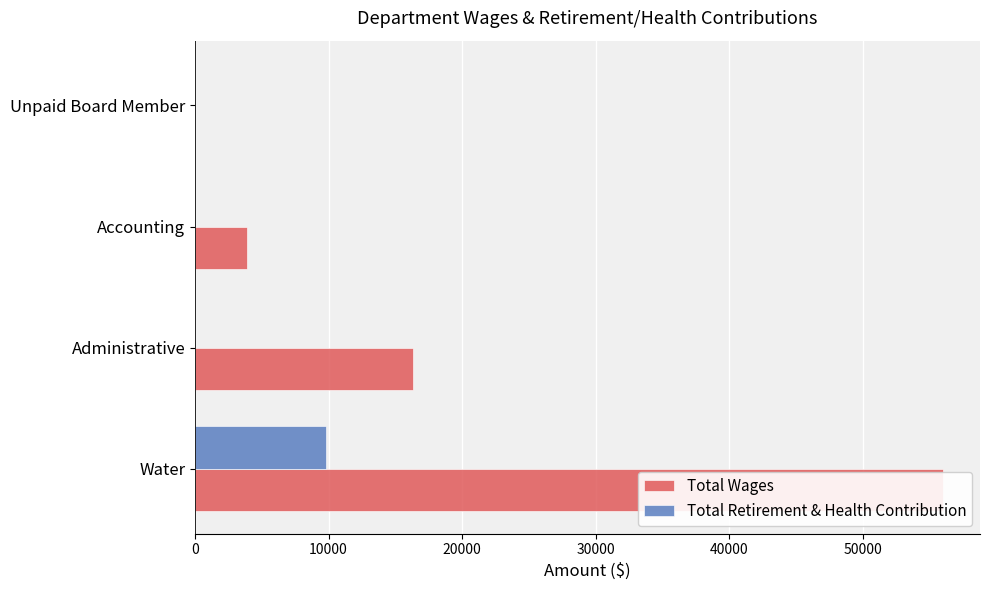

List the series in order of their overall mean, lowest first.

Total Retirement & Health Contribution, Total Wages